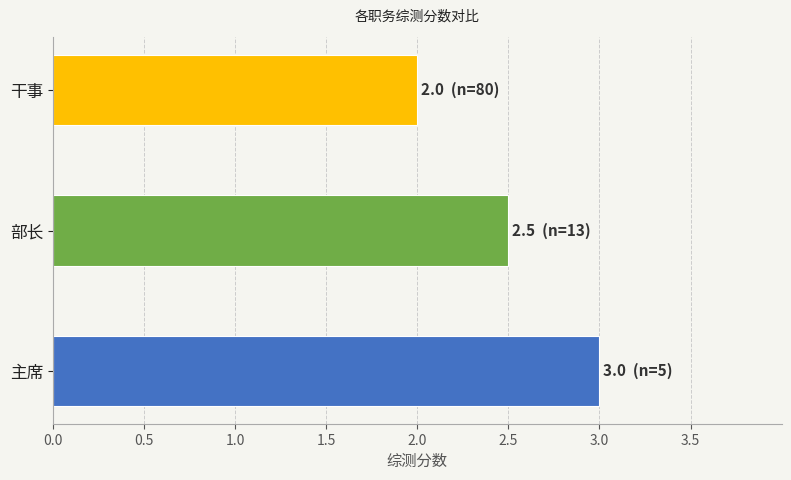

What is the sum of all values?

7.5